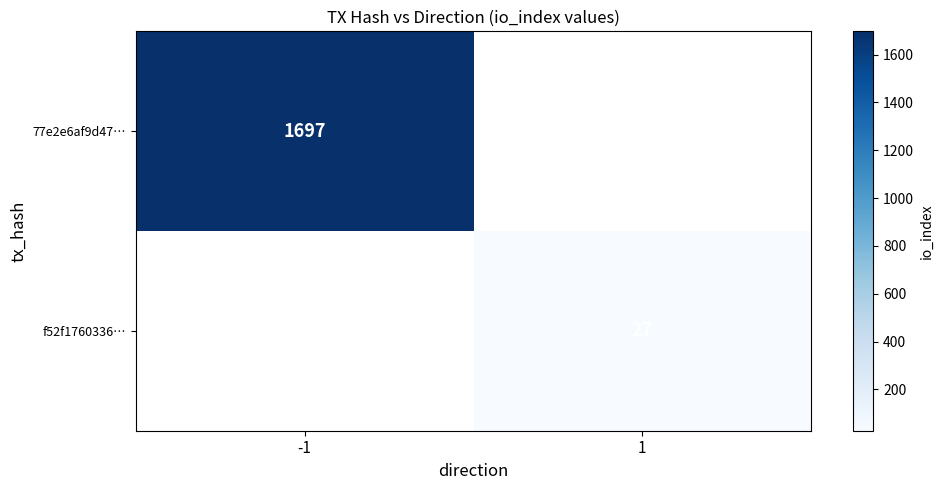

At which category does the chart reach its peak across all series?

-1